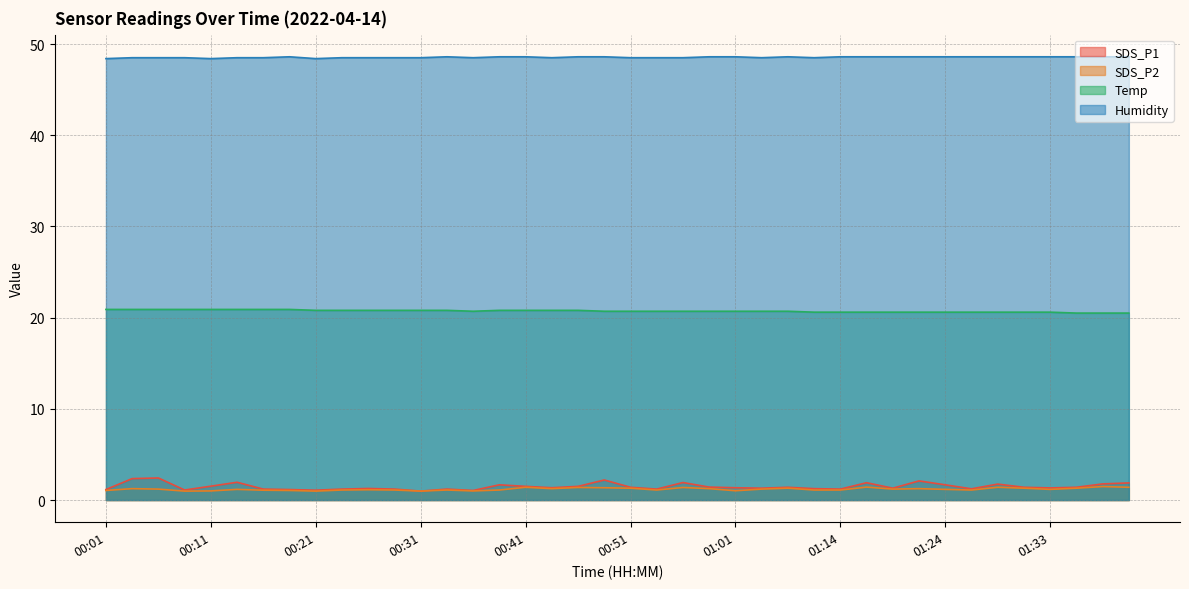

At how many categories does at least one series exceed 36?

40